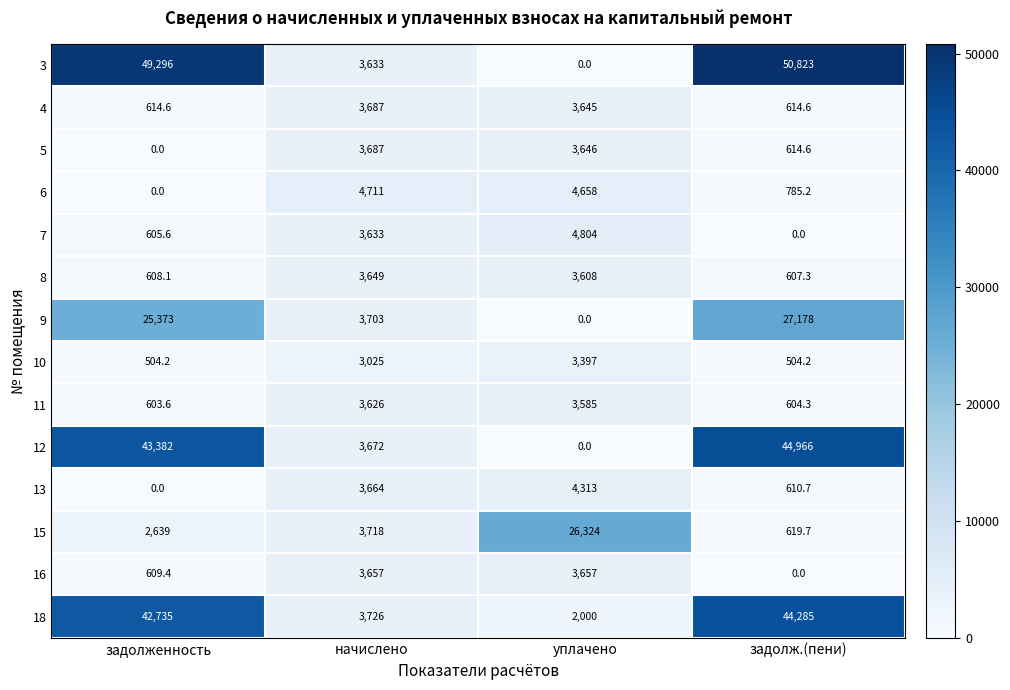

At which label does 5 first exceed 3646?

начислено